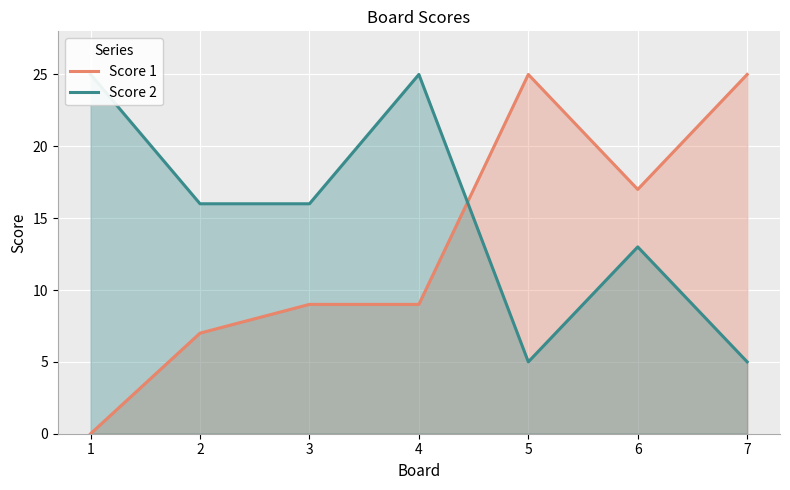

At which label does Score 2 reach its minimum?

5